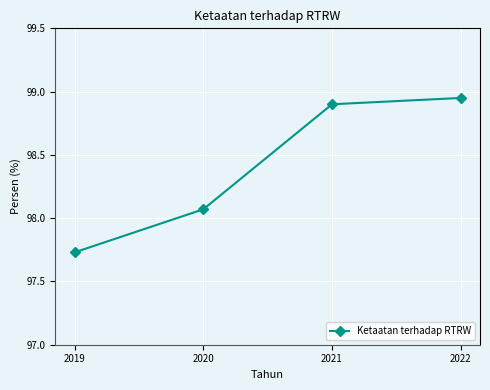

What is the difference between the maximum and minimum values?

1.2